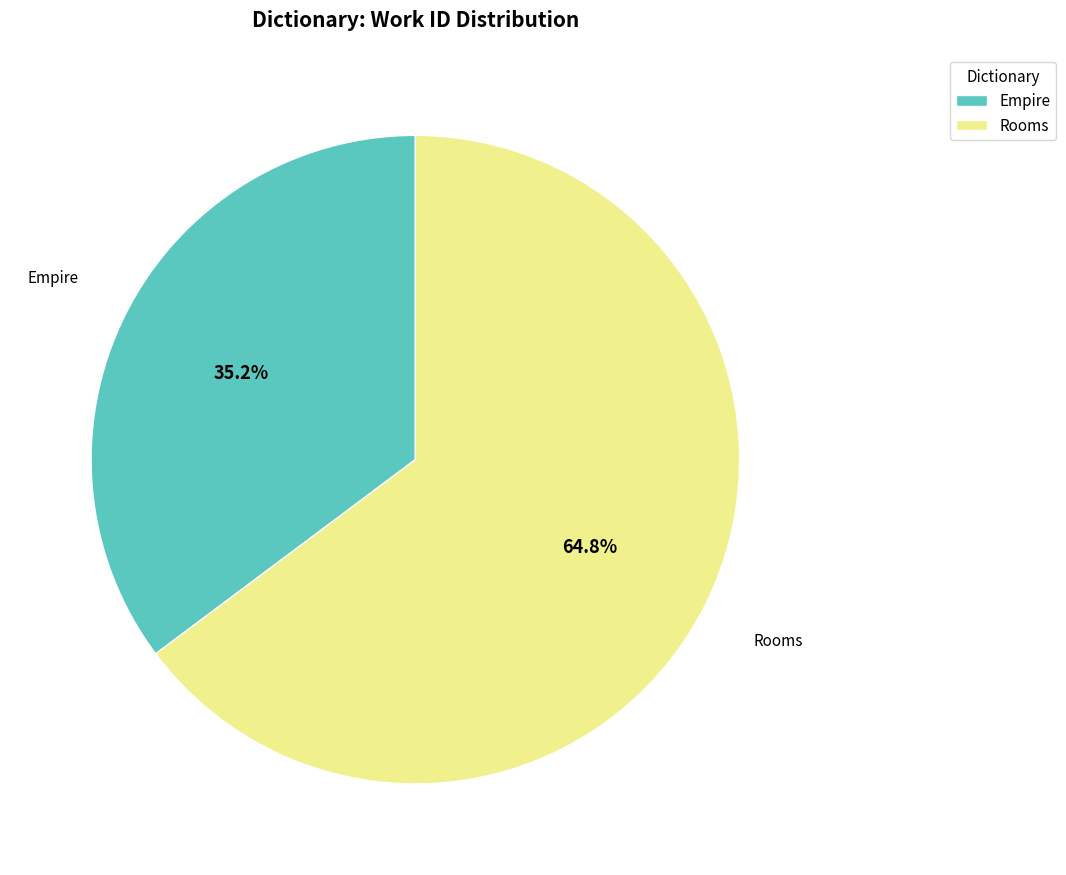

Rank the categories by value from lowest to highest.

Empire, Rooms